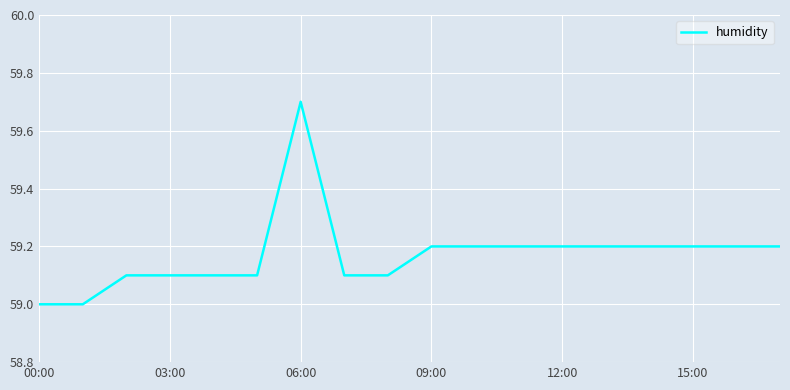

What is the minimum value shown in the chart?

59.0